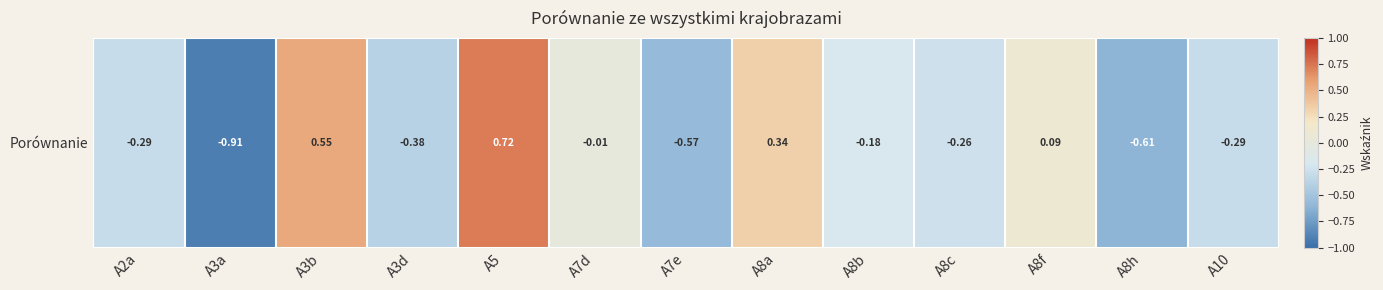

At which category does the chart reach its peak across all series?

A5